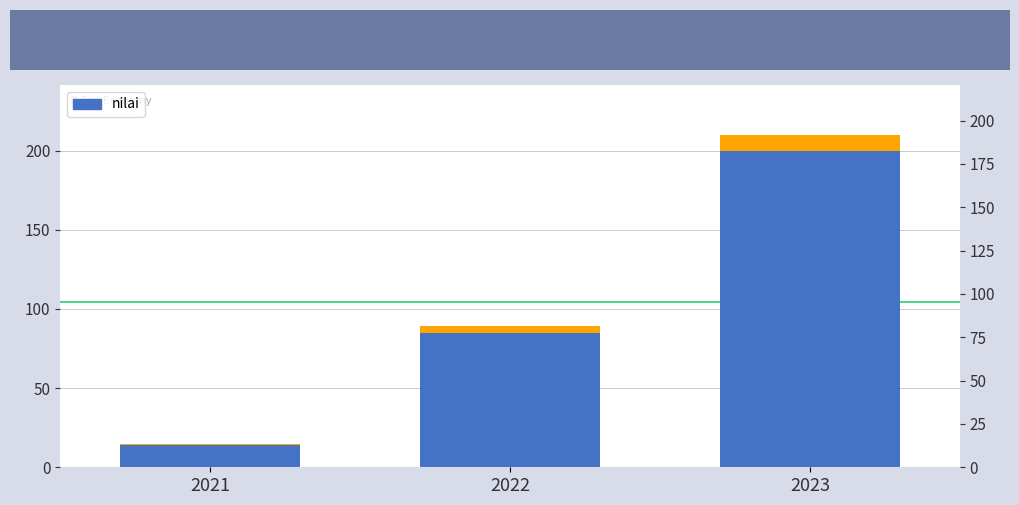

Where is the data nearest to the value 112?

2022